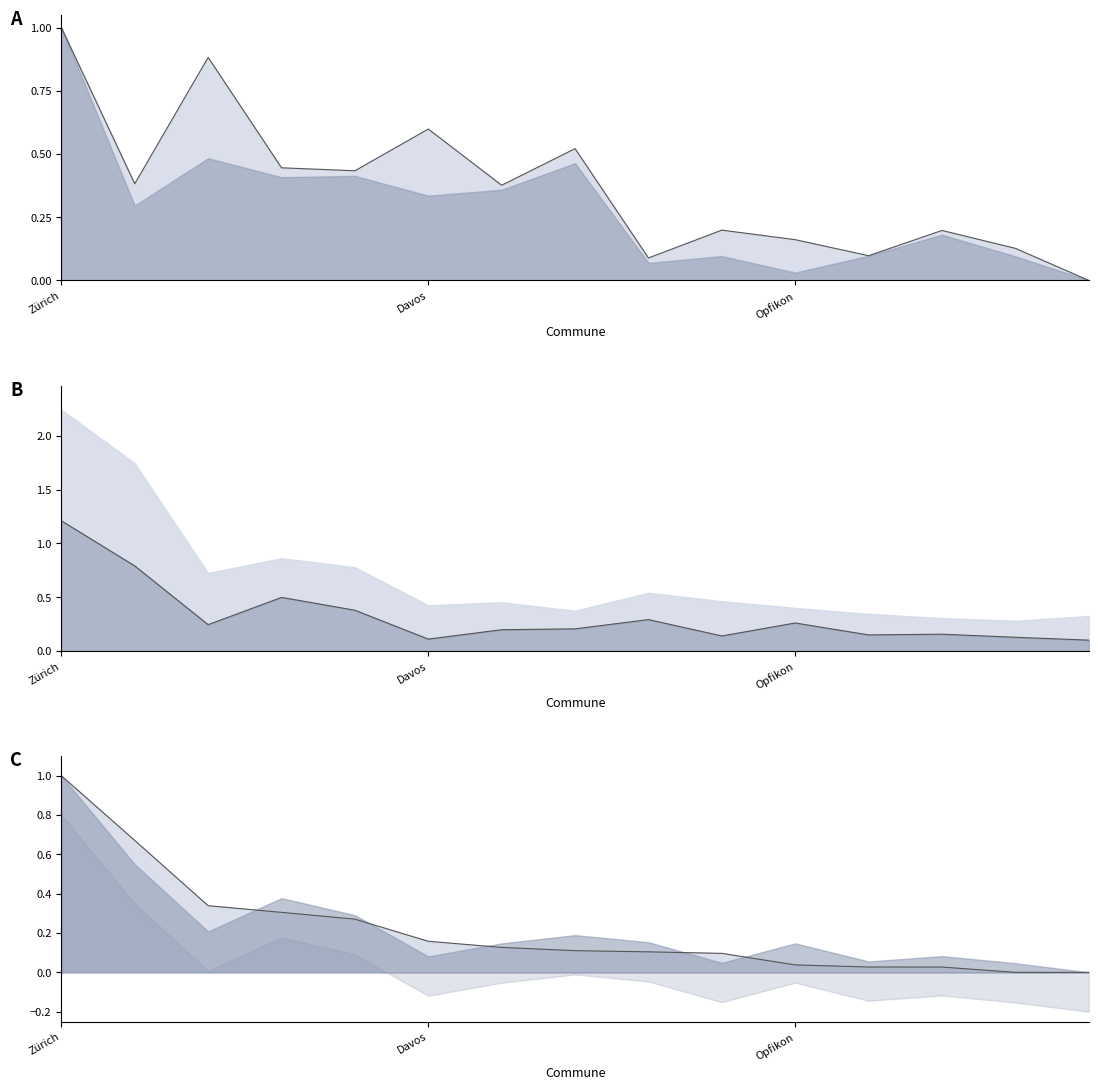

How many intersections are there between Nuitées étrangers and Arrivées étrangers?

4